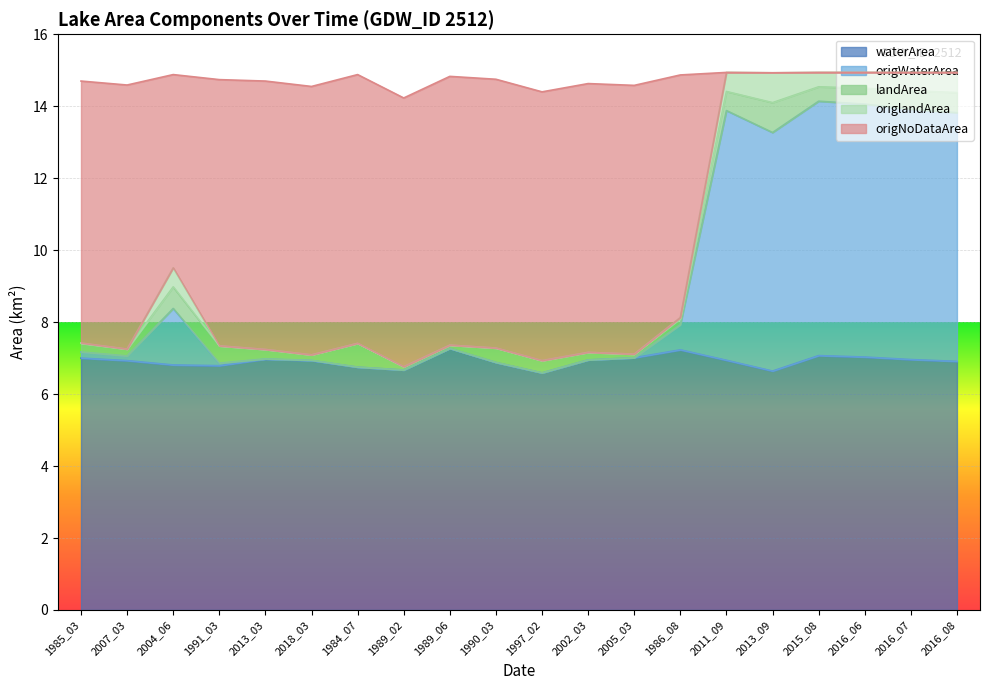

What is the total value across all series at 2011_09?

14.9